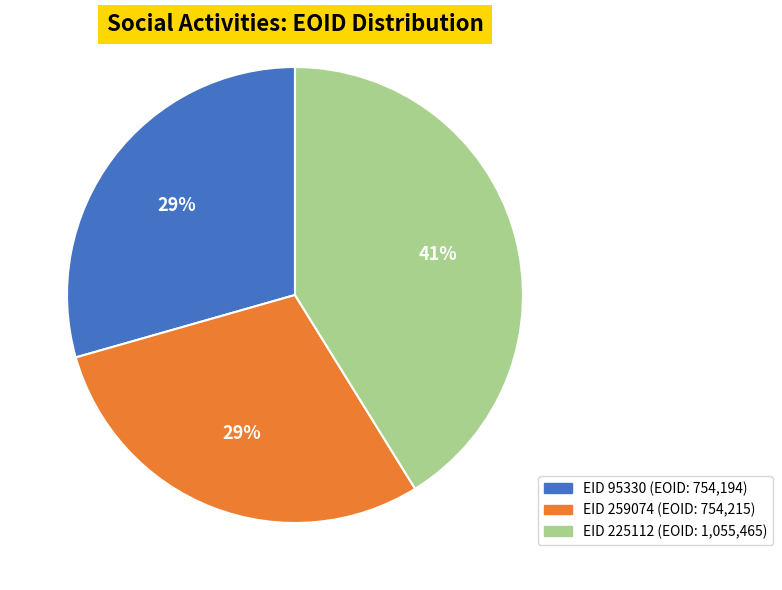

To the nearest percent, what is the difference between the largest and smallest slice percentages?

12%